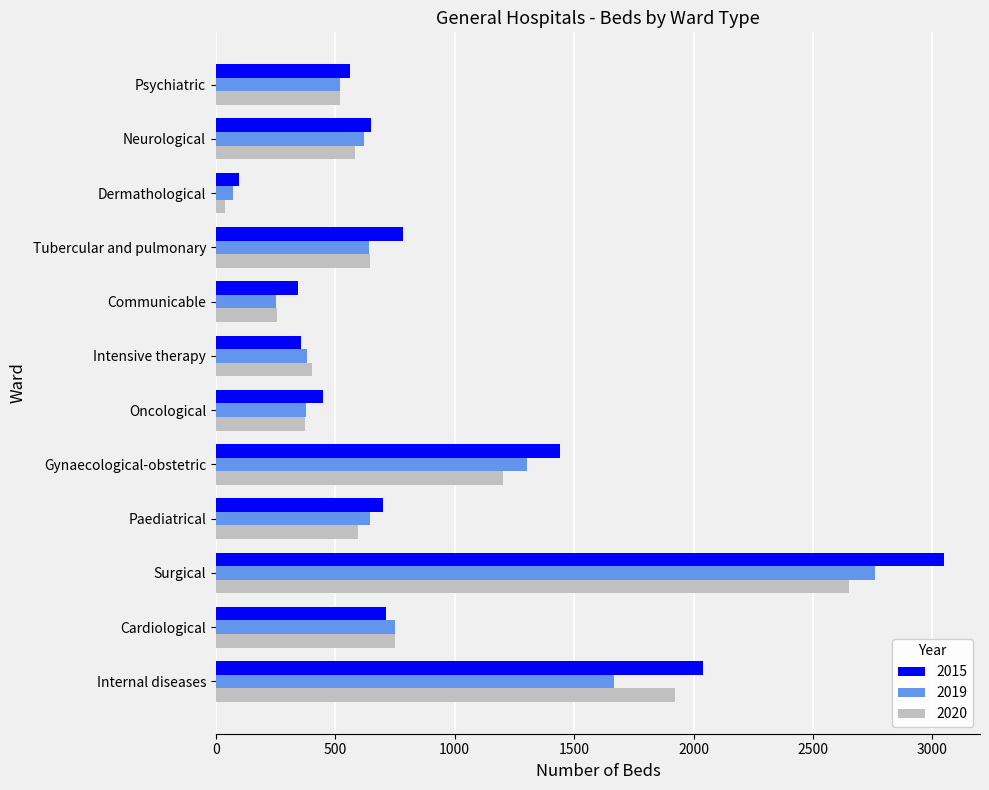

Which category has the highest value in the 2015 series?

Surgical